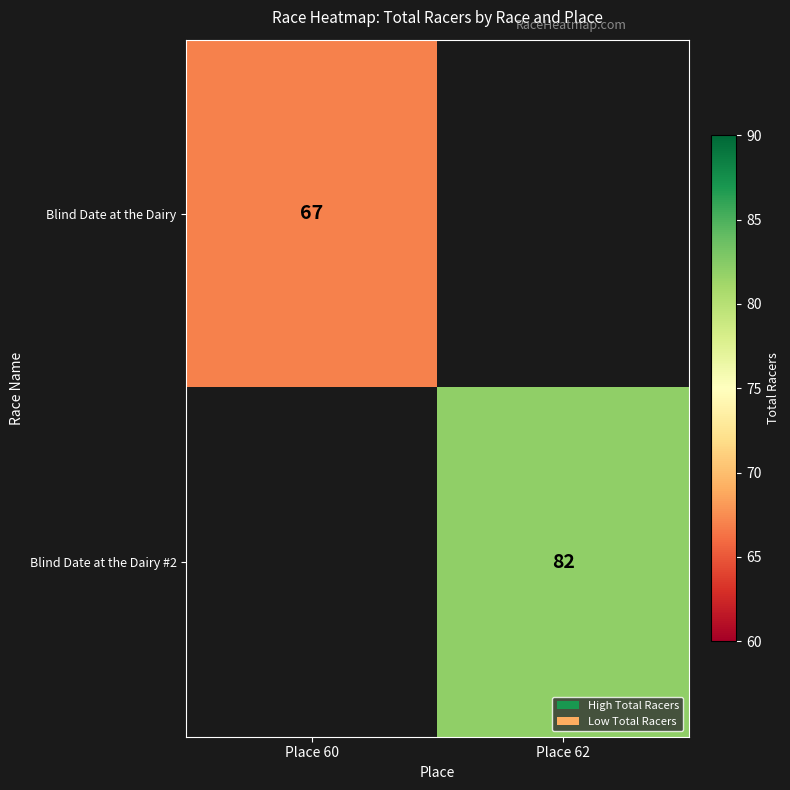

True or false: Blind Date at the Dairy has a value of 67 at Place 60.

True